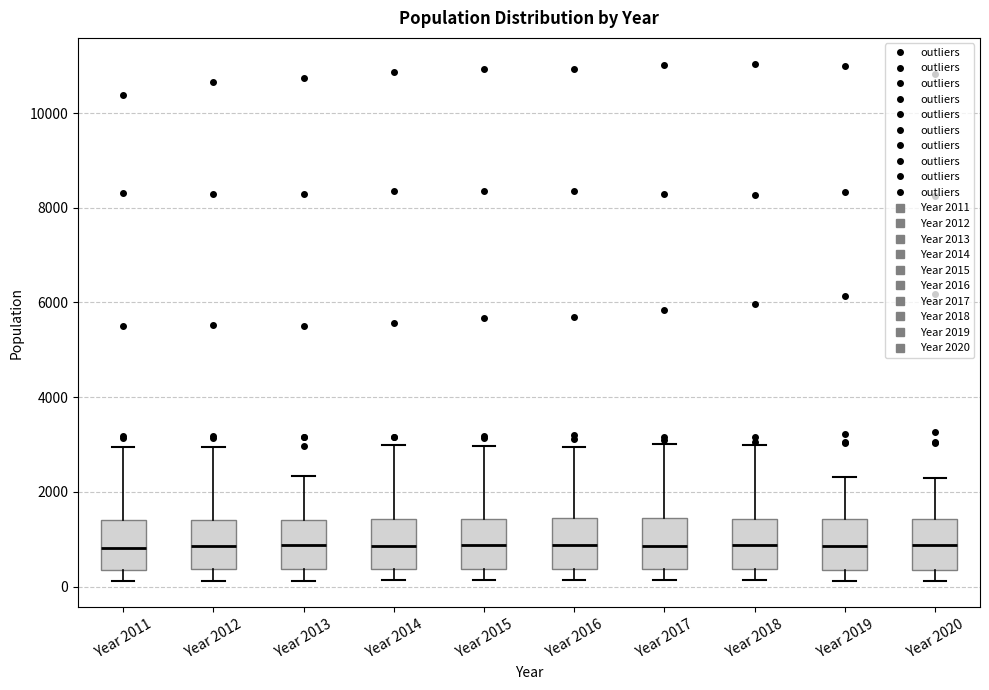

Reading left to right, transcribe this box plot: for each box, give where its median line is, the range the box spans, and where its two whiskers end, as read against the y-axis. The values are not printed on the chart, so give them approximately, as read against the axis.

Year 2011: median 800, box 400 to 1400, whiskers 200 to 3000
Year 2012: median 800, box 400 to 1400, whiskers 200 to 3000
Year 2013: median 800, box 400 to 1400, whiskers 200 to 2400
Year 2014: median 800, box 400 to 1400, whiskers 200 to 3000
Year 2015: median 800, box 400 to 1400, whiskers 200 to 3000
Year 2016: median 800, box 400 to 1400, whiskers 200 to 3000
Year 2017: median 800, box 400 to 1400, whiskers 200 to 3000
Year 2018: median 800, box 400 to 1400, whiskers 200 to 3000
Year 2019: median 800, box 400 to 1400, whiskers 200 to 2400
Year 2020: median 800, box 400 to 1400, whiskers 200 to 2200